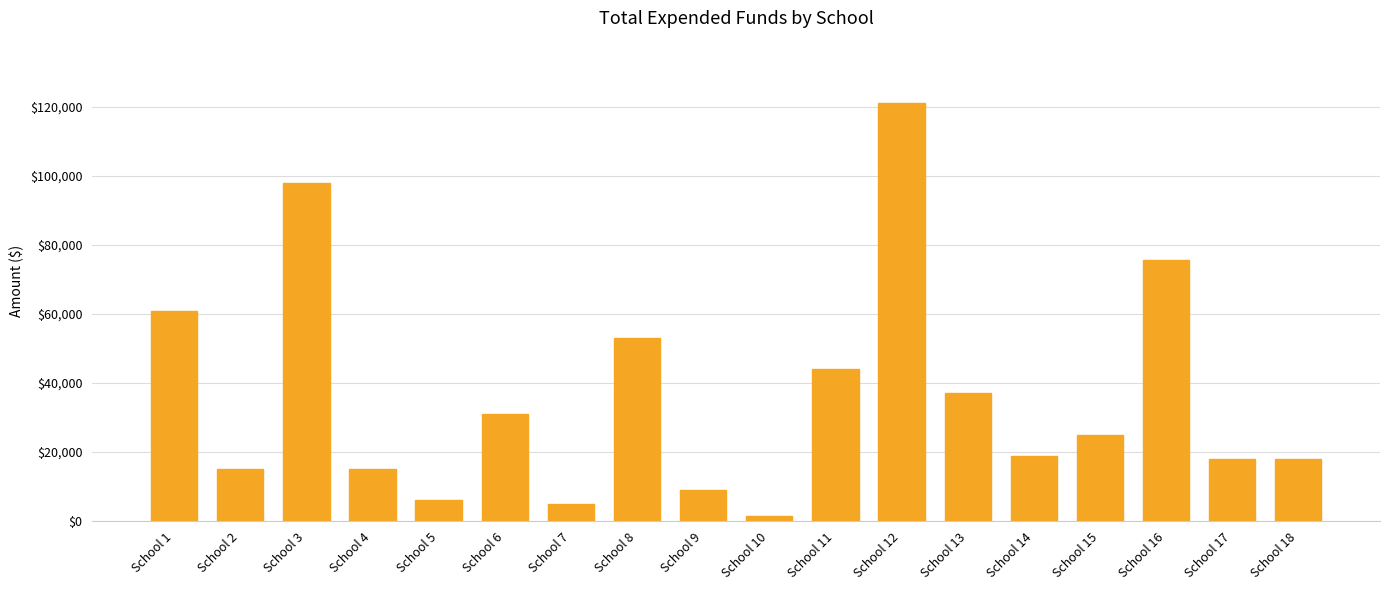

What is the ratio of the value at School 15 to the value at School 10?

16.7